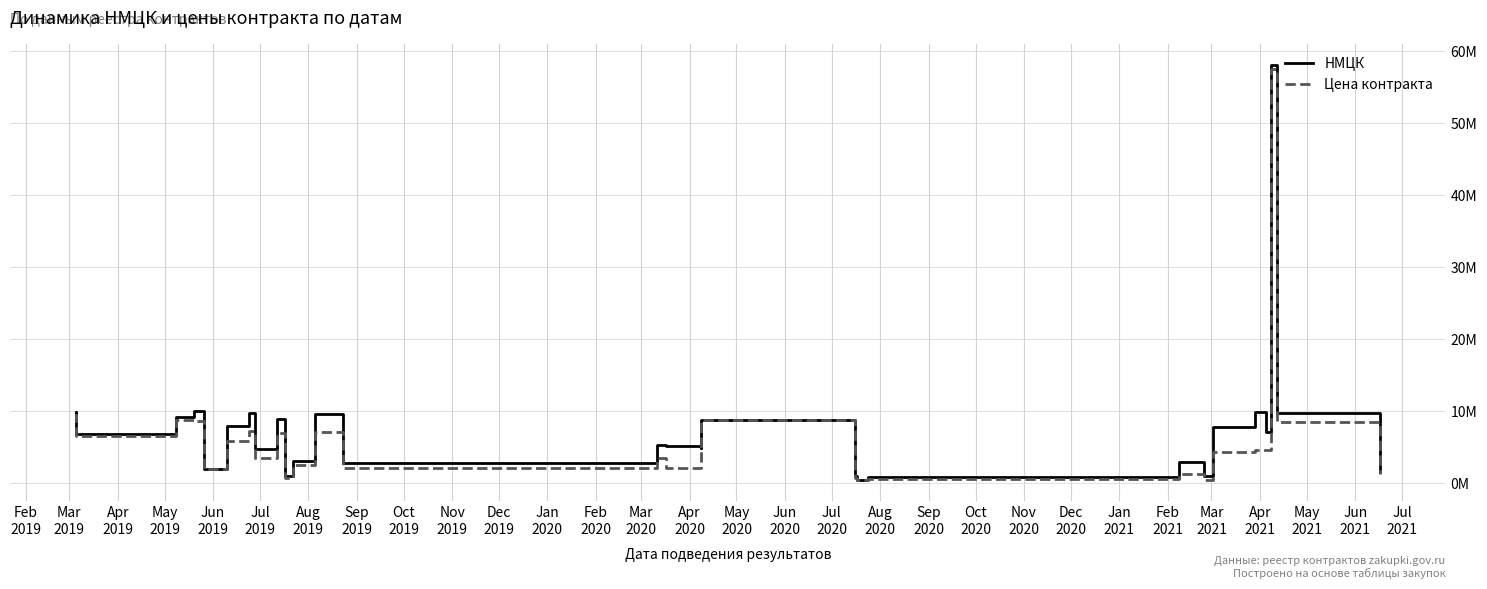

Count the number of categories in the chart.

31